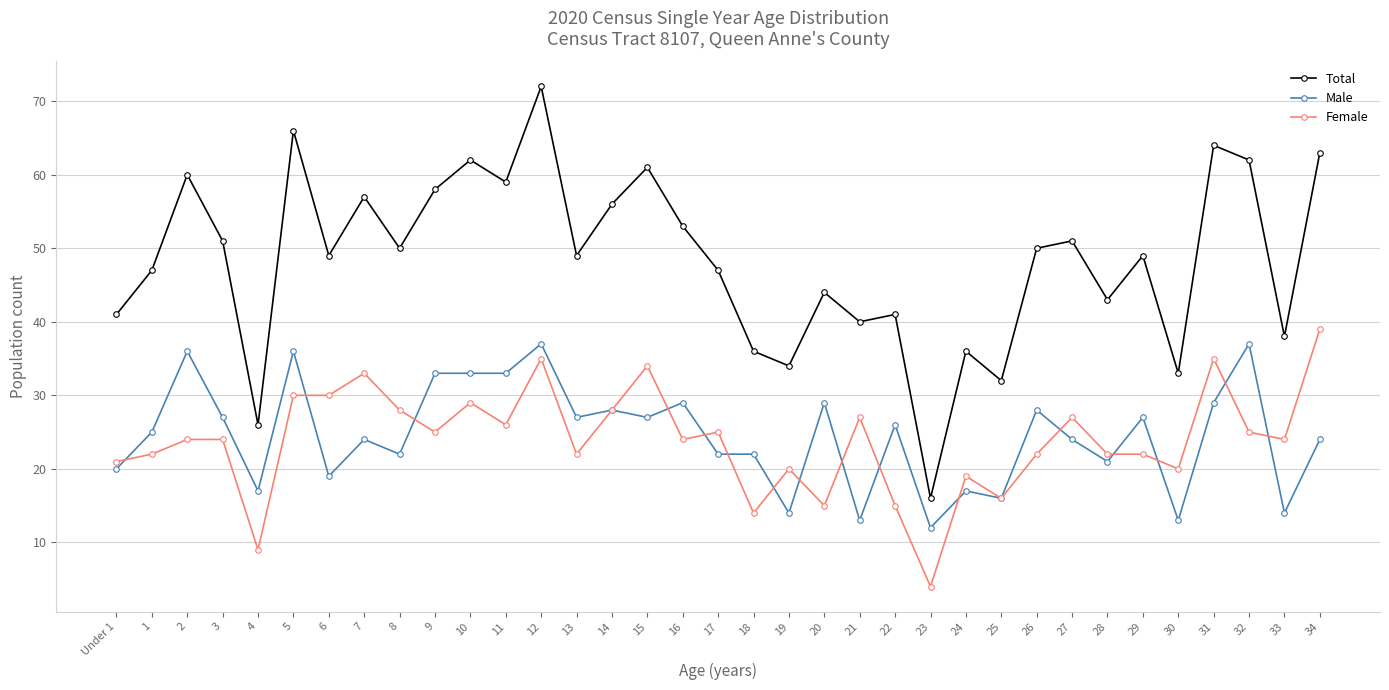

Does the chart have visible grid lines?

Yes